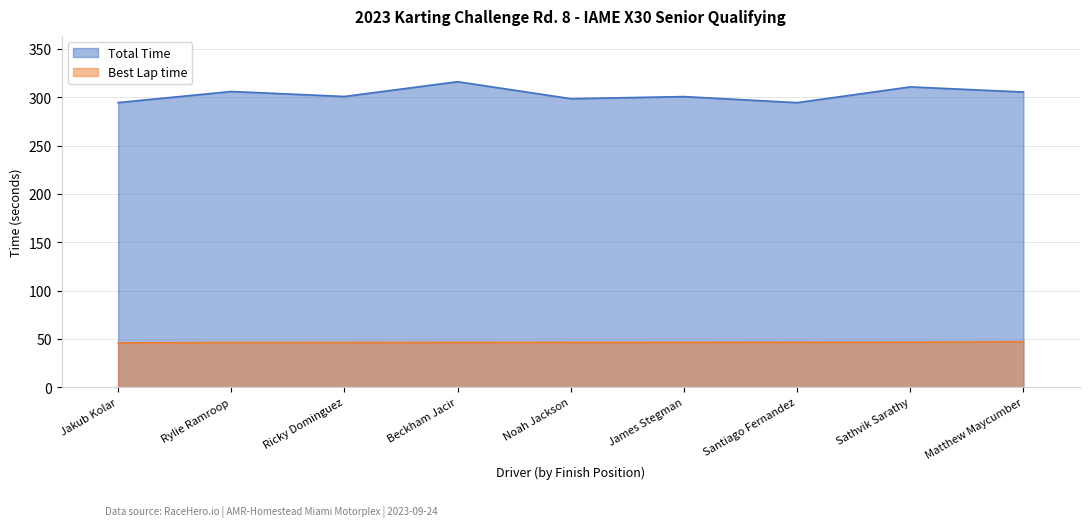

At how many categories does at least one series exceed 76?

9